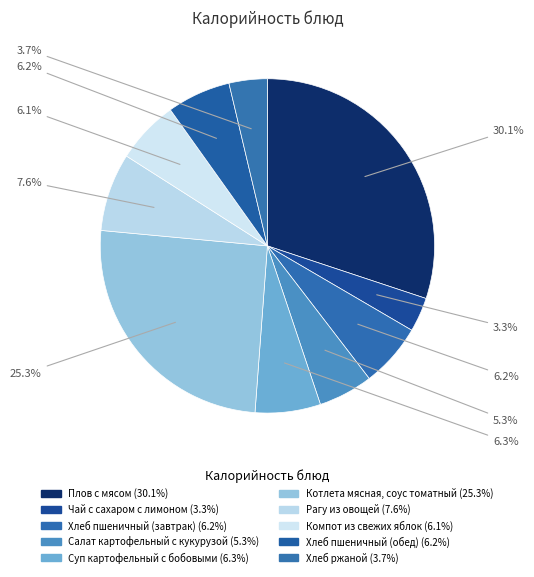

The Чай с сахаром с лимоном slice represents 3% of the pie. True or false?

True